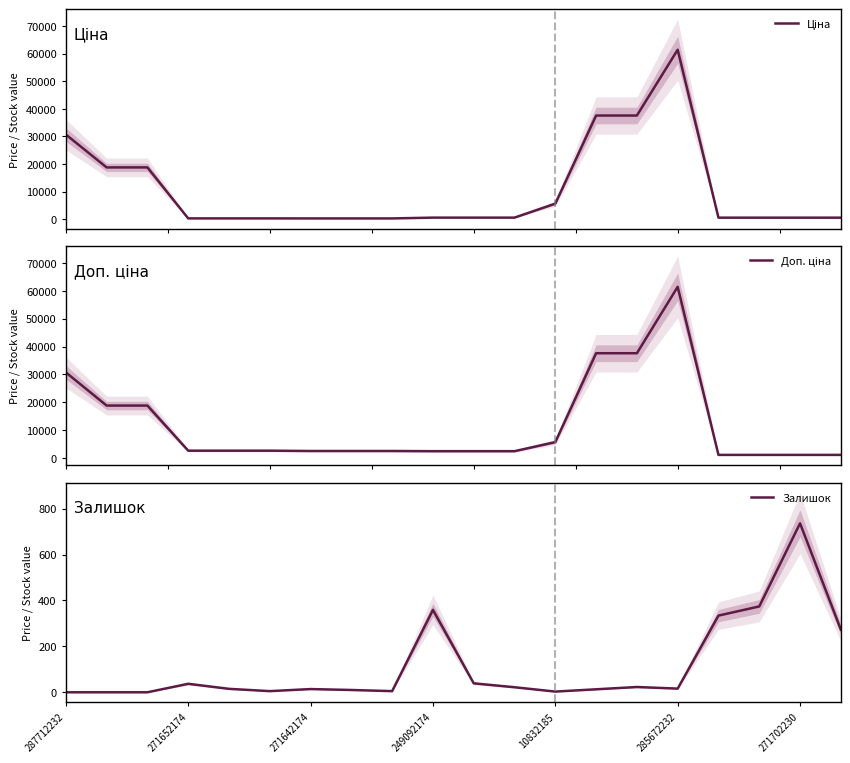

Reading left to right, list all the values displayed in this chart.

Ціна: 30717.1	18796.8	18796.8	324.8	324.8	324.8	310.3	310.3	310.3	603.7	603.7	603.7	5673.8	37593.6	37593.6	61434.3	589.9	589.9	589.9	589.9
Доп. ціна: 30717.1	18796.8	18796.8	2598.3	2598.3	2598.3	2482.4	2482.4	2482.4	2414.8	2414.8	2414.8	5673.8	37593.6	37593.6	61434.3	1081.7	1081.7	1081.7	1081.7
Залишок: 0.0	0.0	0.0	37.0	15.0	5.0	14.0	10.0	5.0	359.0	39.0	22.0	3.0	13.0	23.0	16.0	334.0	374.0	736.0	273.0